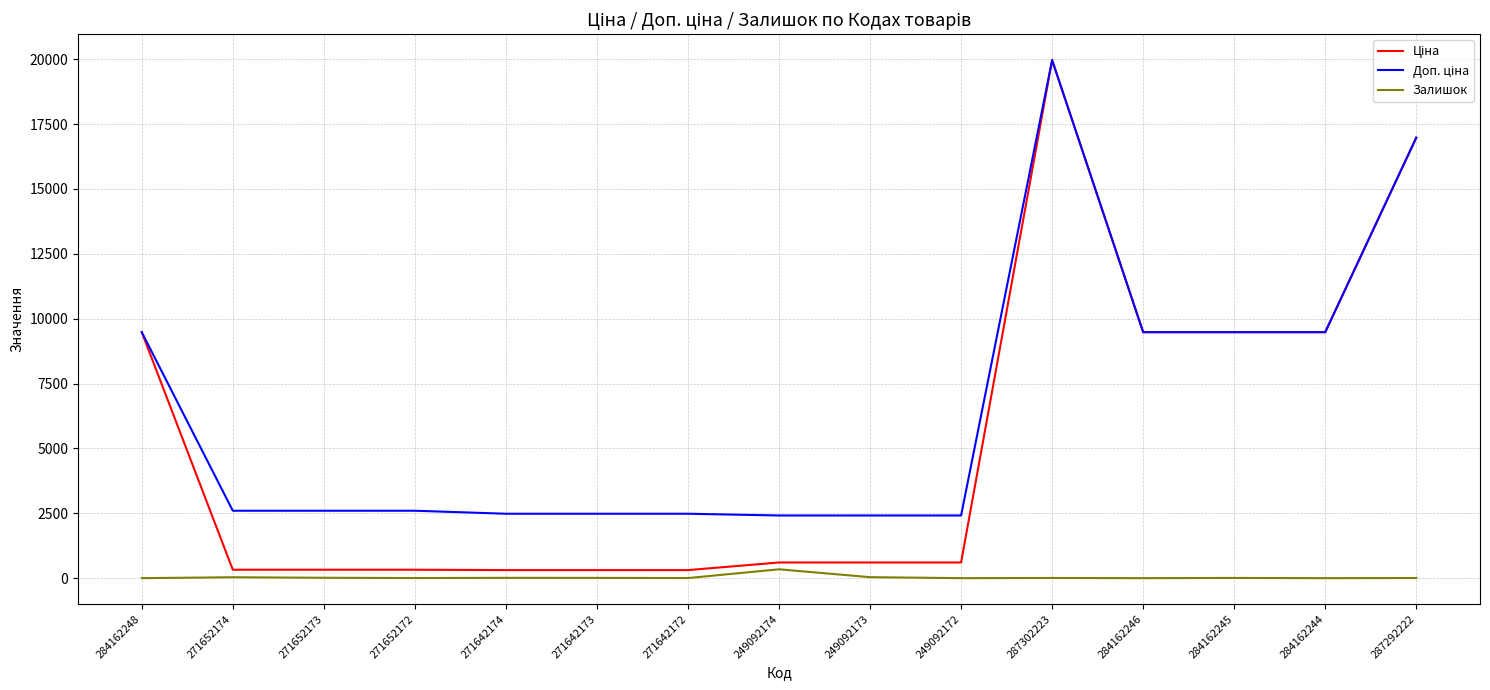

Which label corresponds to the largest value in the chart?

287302223